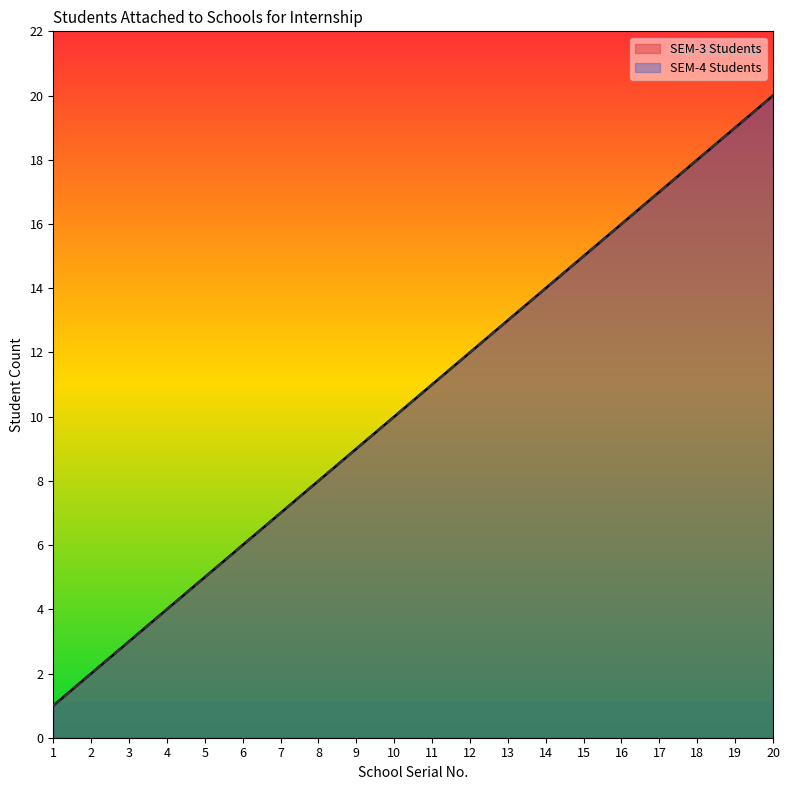

True or false: SEM-3 Students has a value of 30 at 17.

False